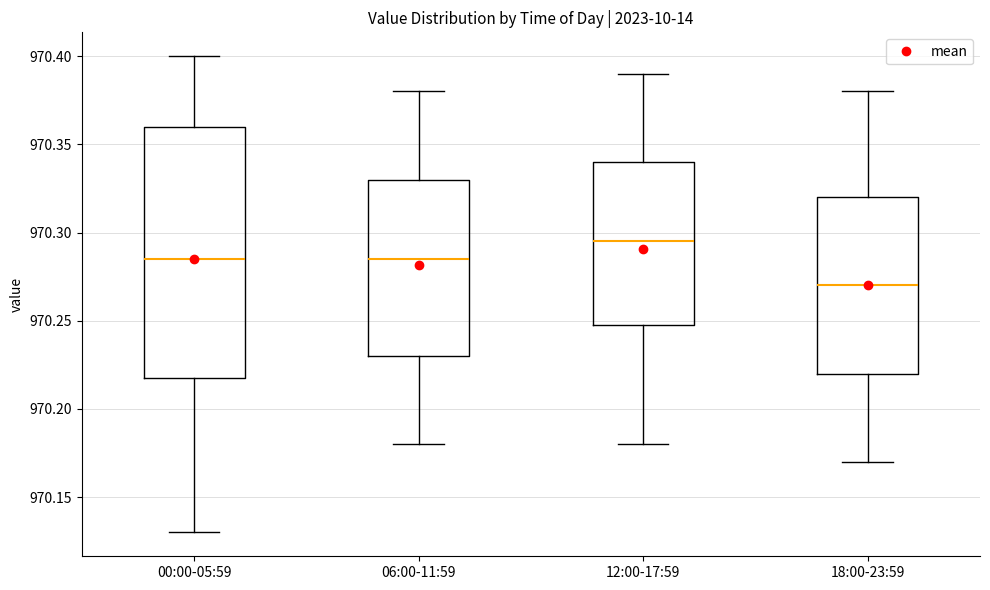

Comparing the boxes themselves (not the whiskers), which one is the tallest?

00:00-05:59